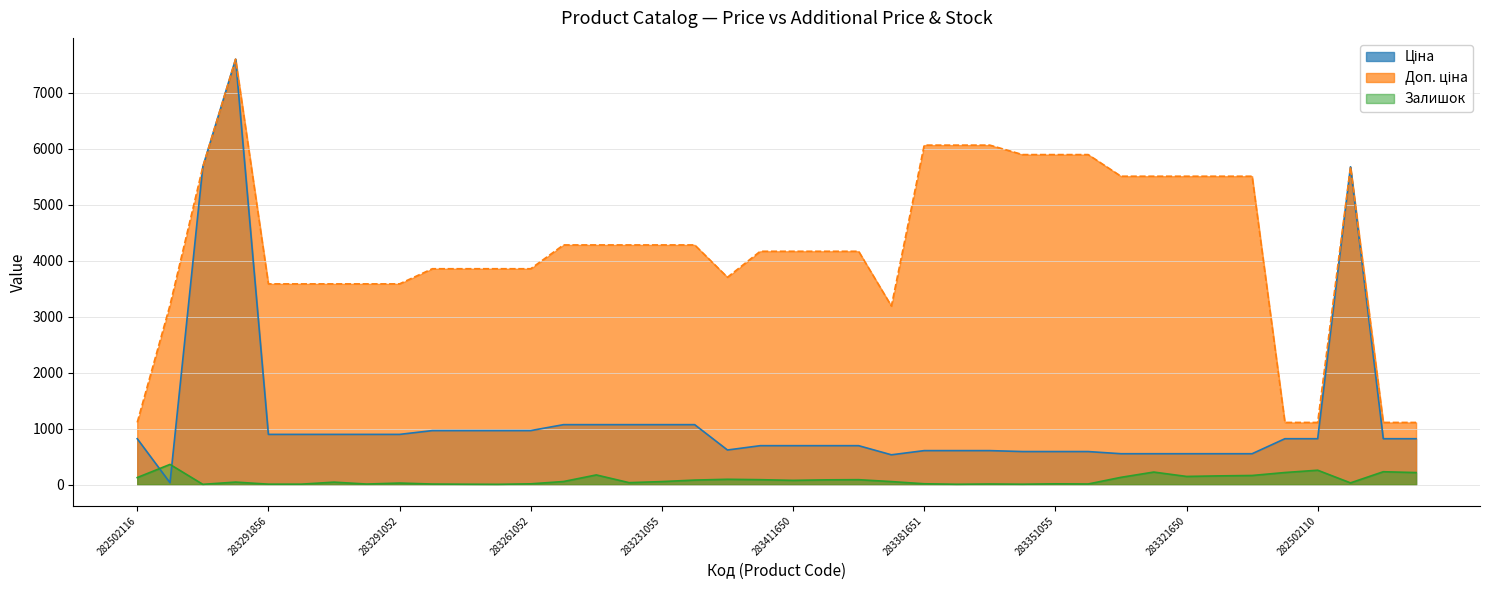

What is the smallest value displayed?

4.0